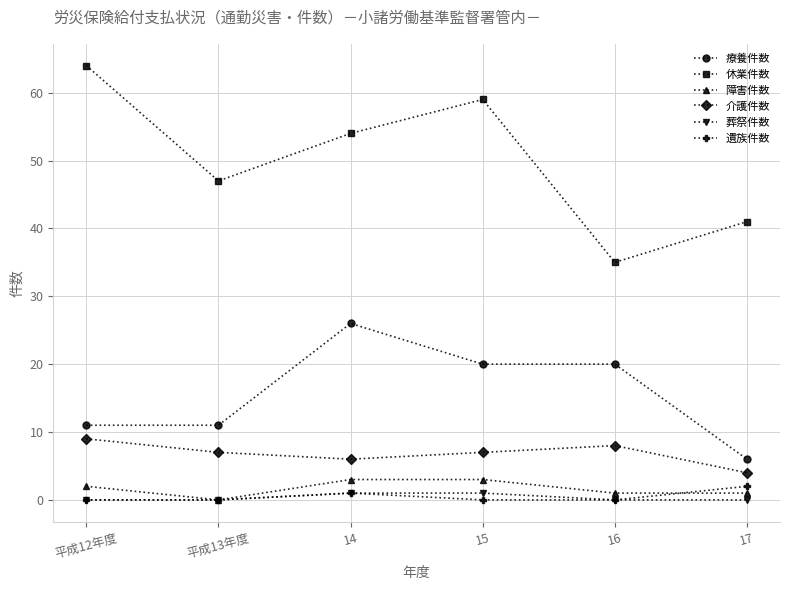

What is the difference between the maximum and second lowest values in the 障害件数 series?

2